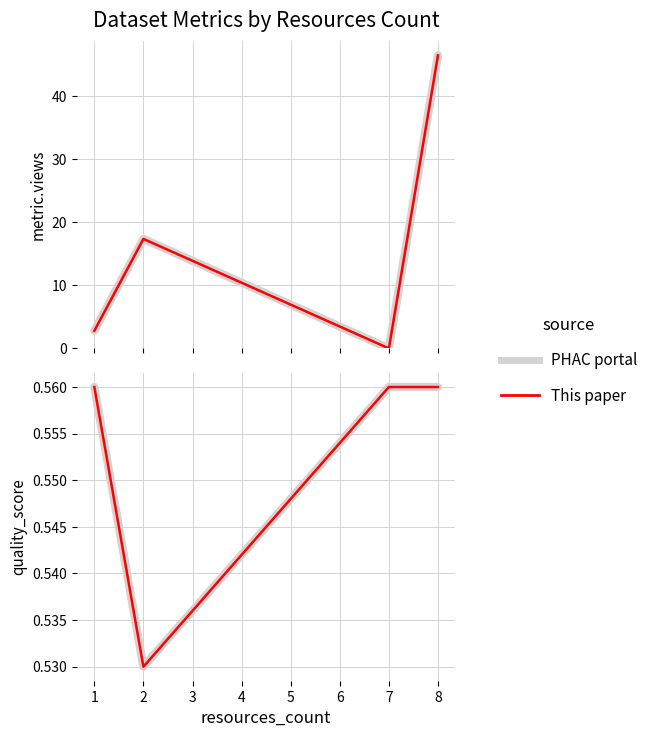

Which series has the widest spread of values?

PHAC portal